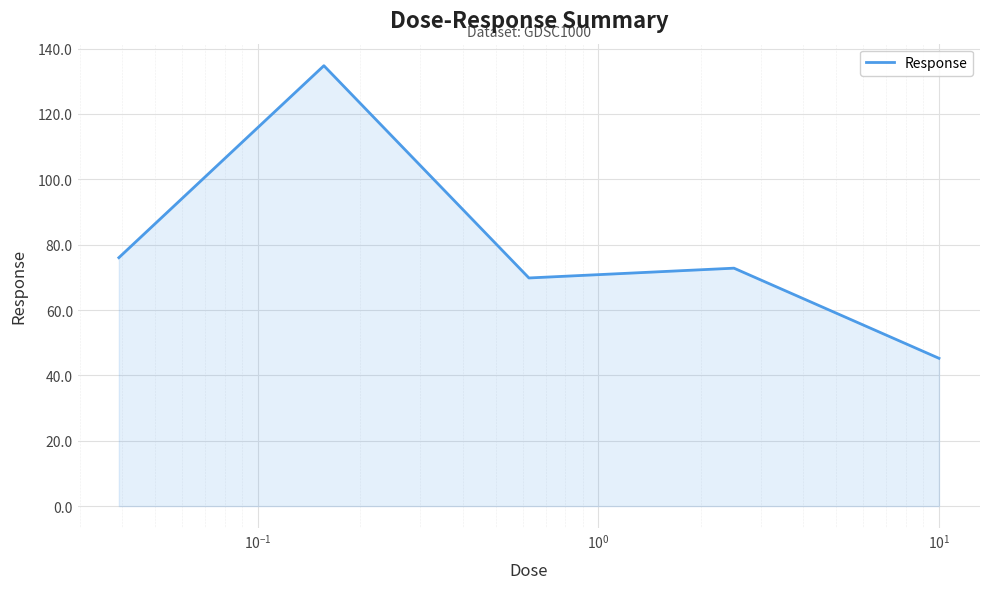

What is the greatest value displayed?

134.8